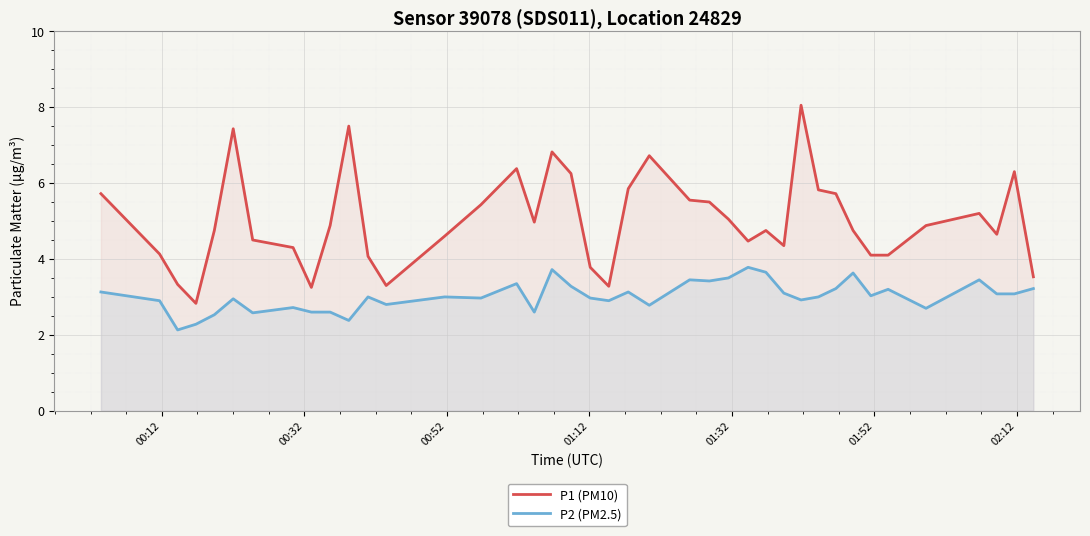

What is the average value of the P1 (PM10) series?

5.0